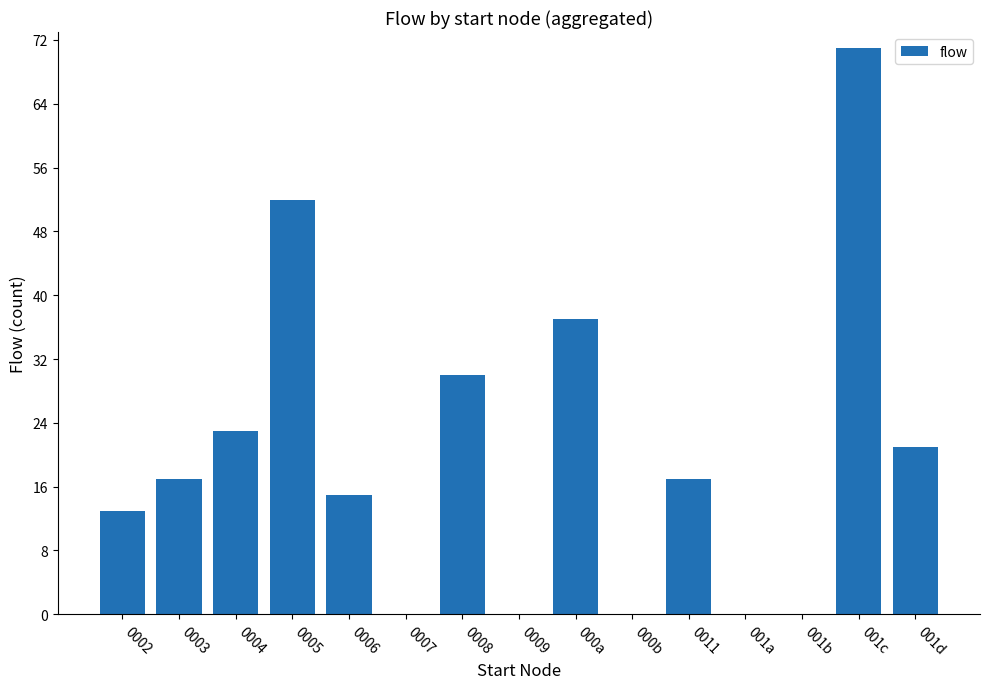

Where is the data nearest to the value 35?

000a